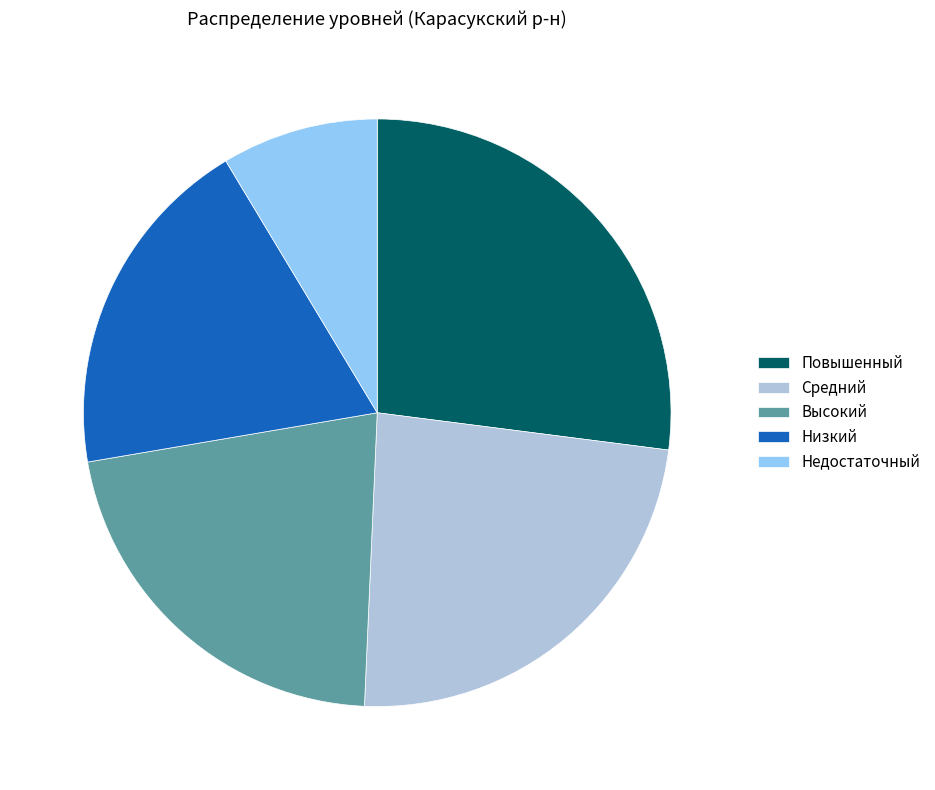

Do Средний and Повышенный together represent more than half of the pie?

Yes